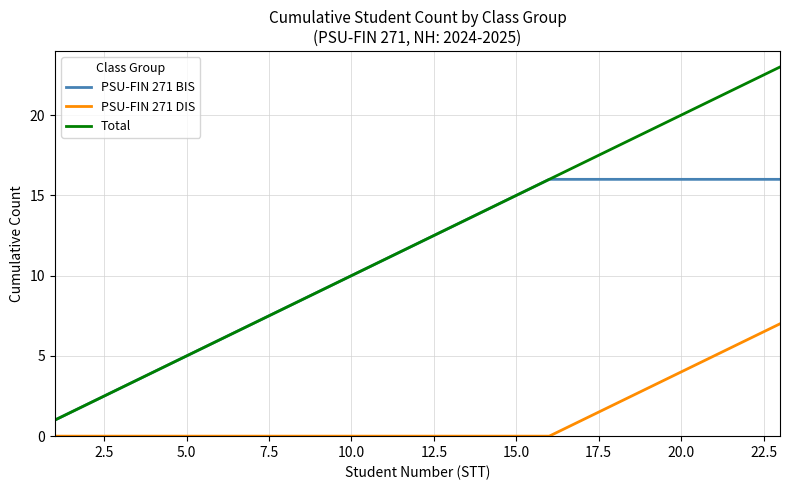

True or false: Total and PSU-FIN 271 DIS cross at least once.

False